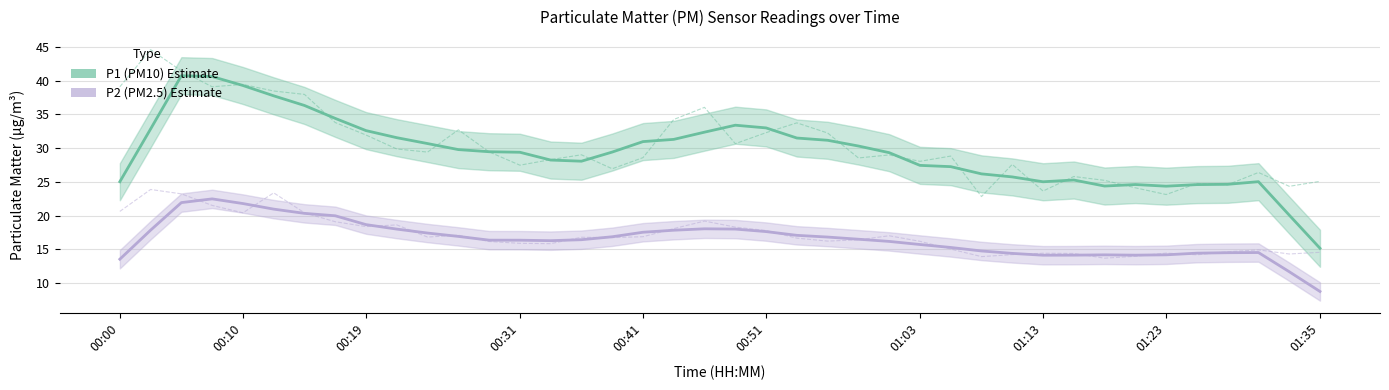

Is the value of P2 (PM2.5) Estimate at 34 greater than the value of P1 (PM10) Estimate at 29?

No